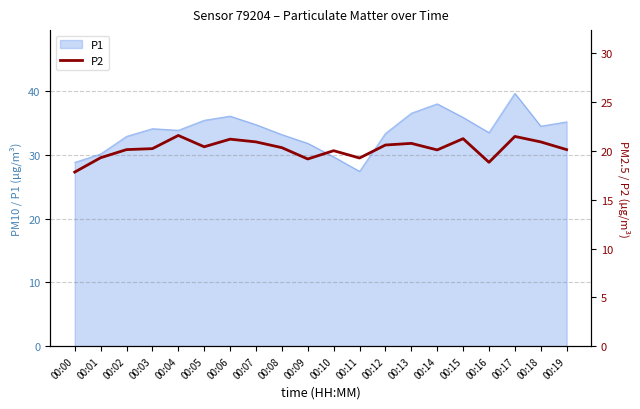

Is it true that P1 equals 12.8 at 00:10?

False